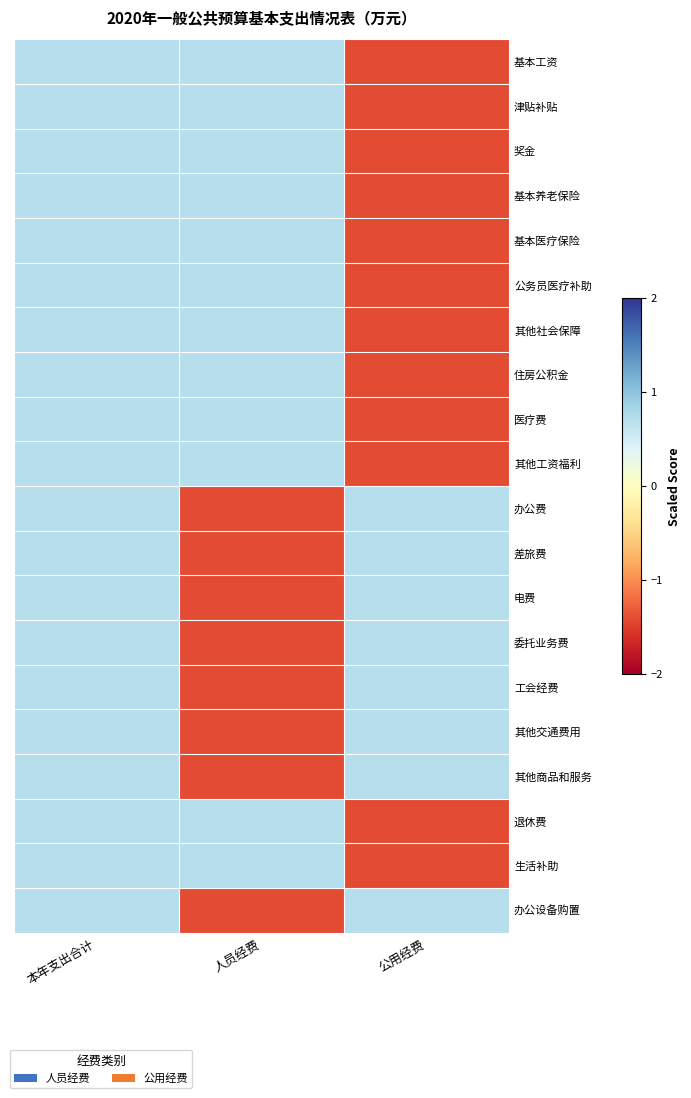

Which label corresponds to the smallest value in the chart?

公用经费